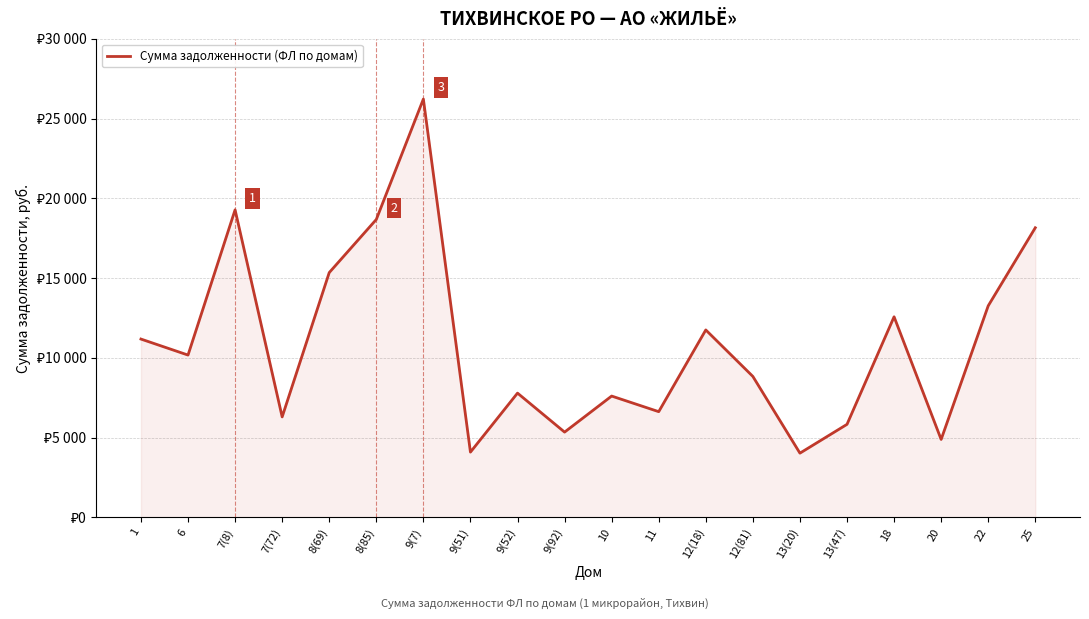

Which category has the highest value across all series?

9(7)